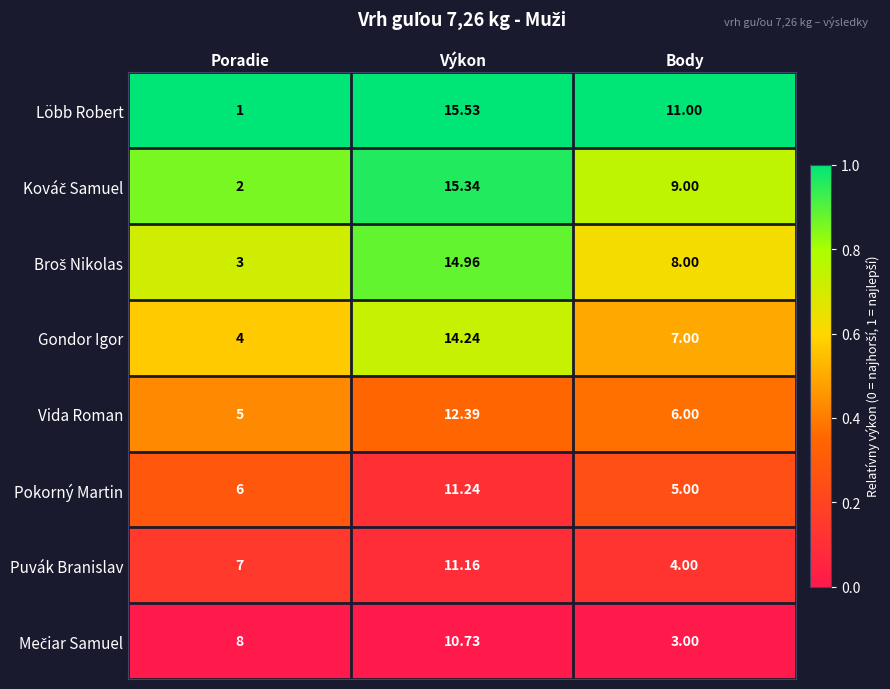

Between Poradie and Body, which series saw the biggest shift?

Löbb Robert